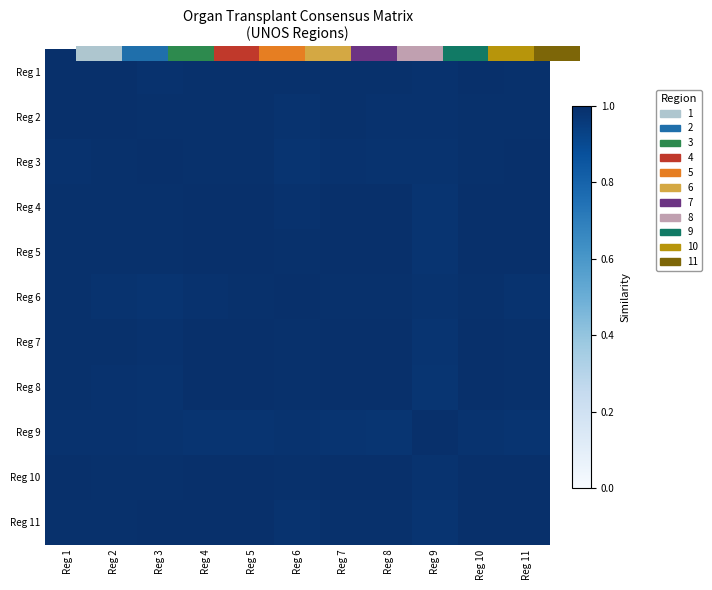

The value of Reg 7 at Reg 3 is 1.6. True or false?

False